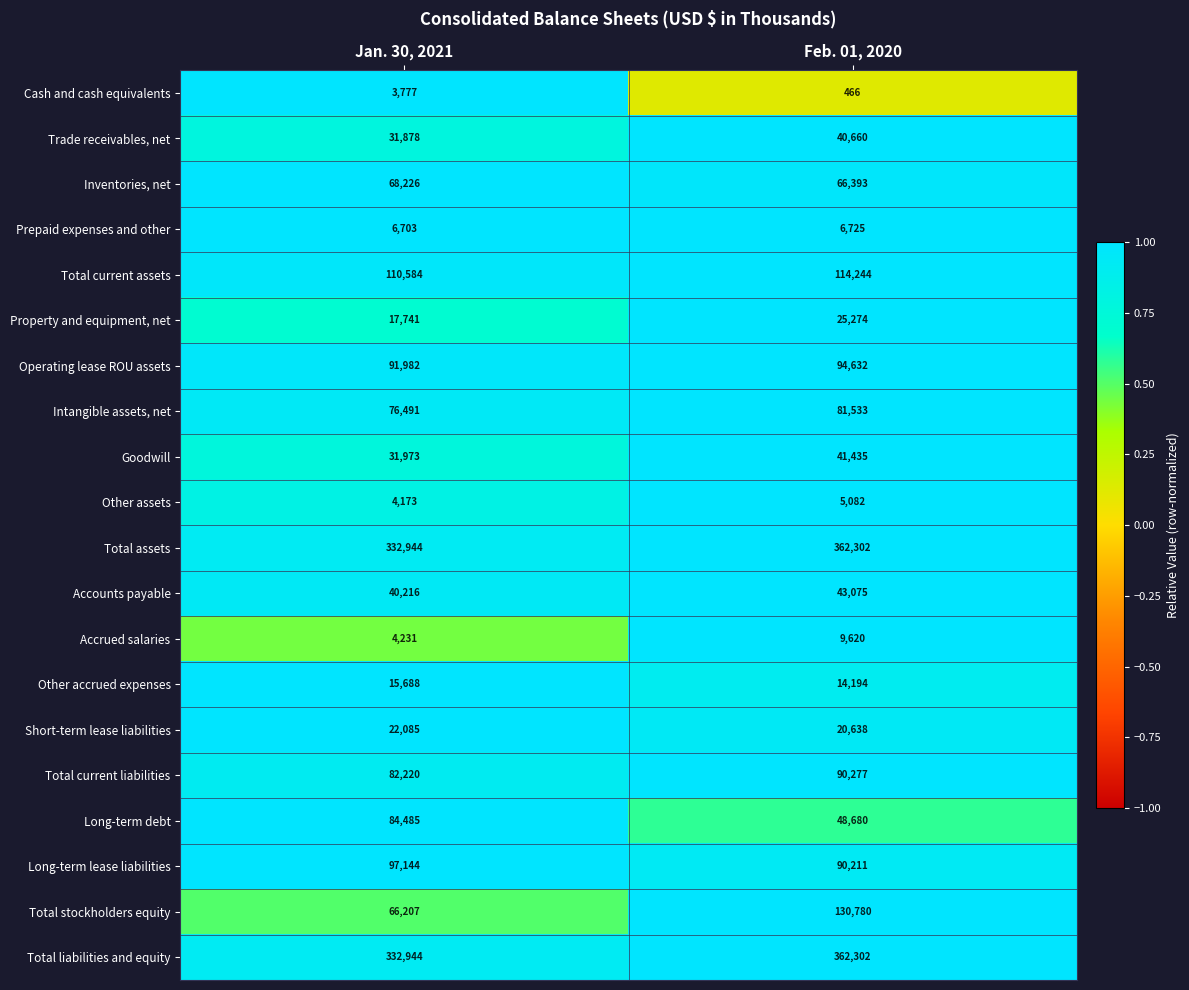

At which category is the sum across all series the highest?

Feb. 01, 2020